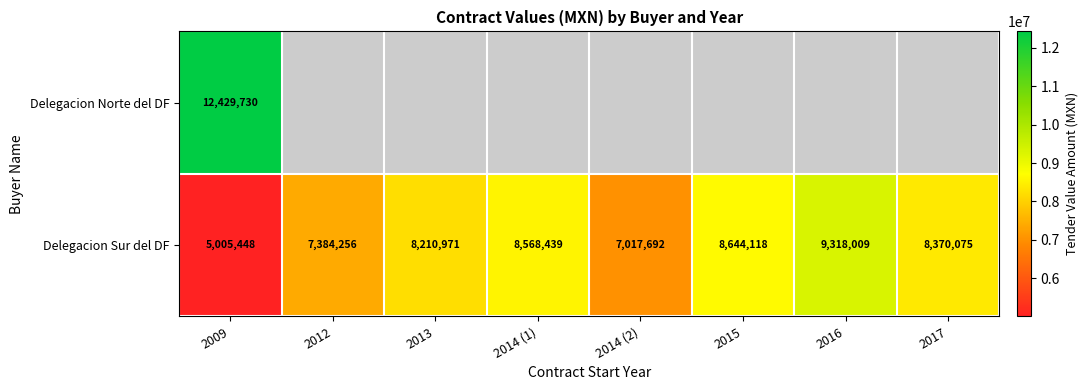

Is it true that Delegacion Sur del DF equals 14704210.9 at 2014 (1)?

False